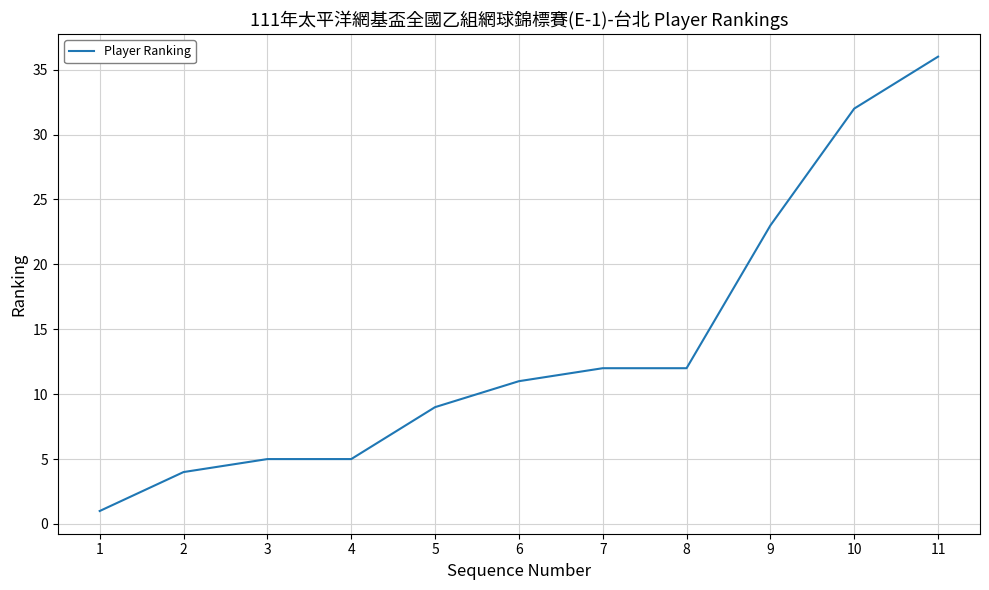

The value at 5 is 9. True or false?

True